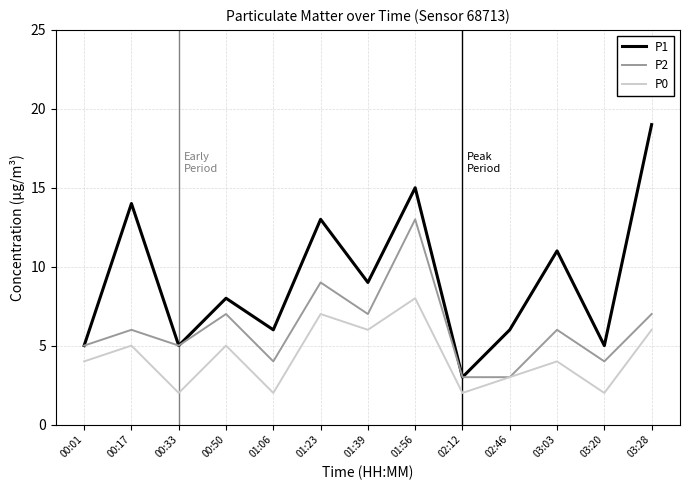

Is the value of P2 at 02:46 greater than the value of P0 at 01:23?

No